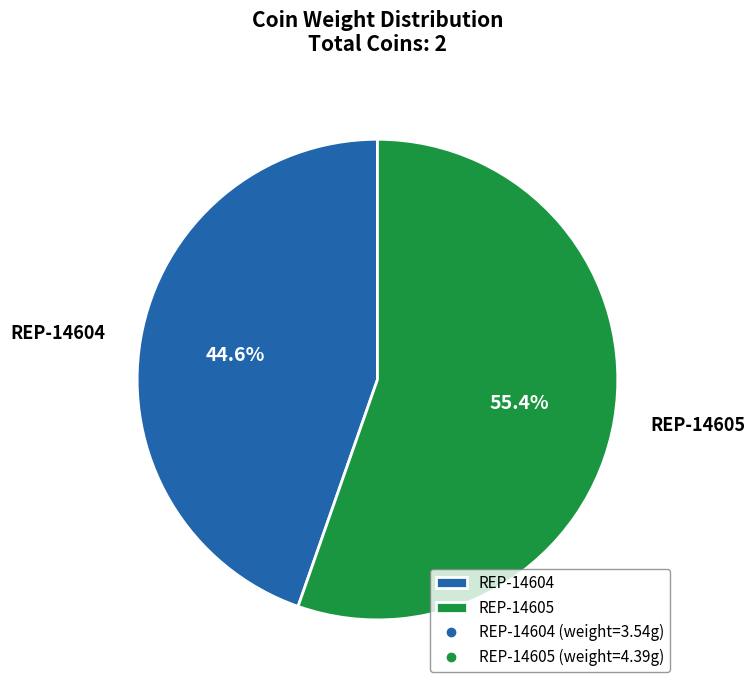

To the nearest percent, what is the difference between the REP-14605 and REP-14604 slice percentages?

11%